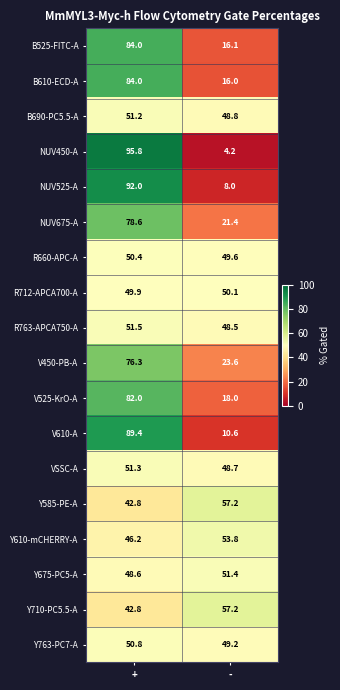

What is the minimum value shown in the chart?

4.2